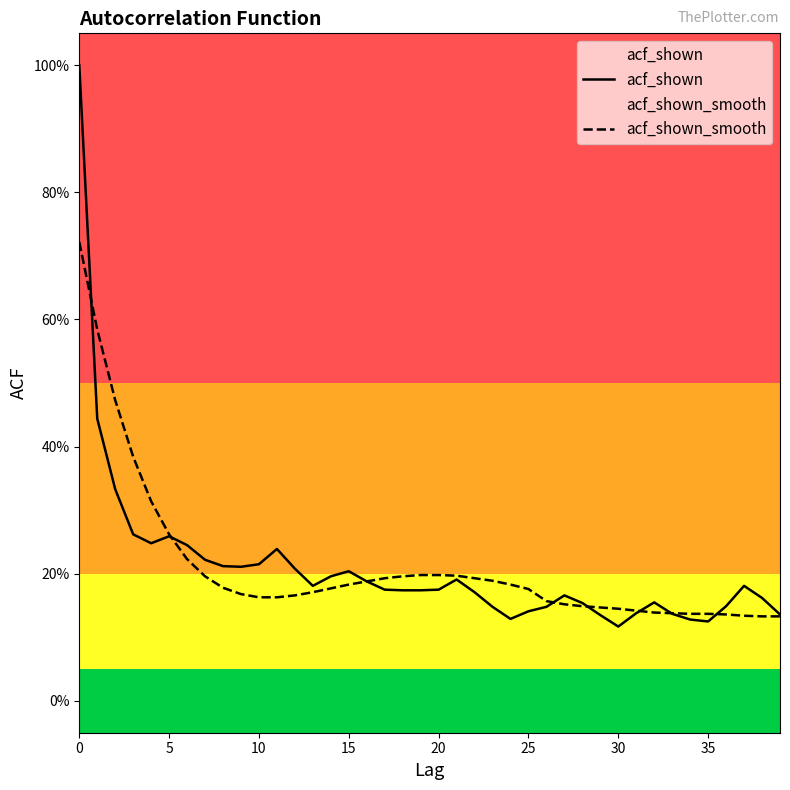

What are all the series names shown in the legend?

acf_shown, acf_shown_smooth